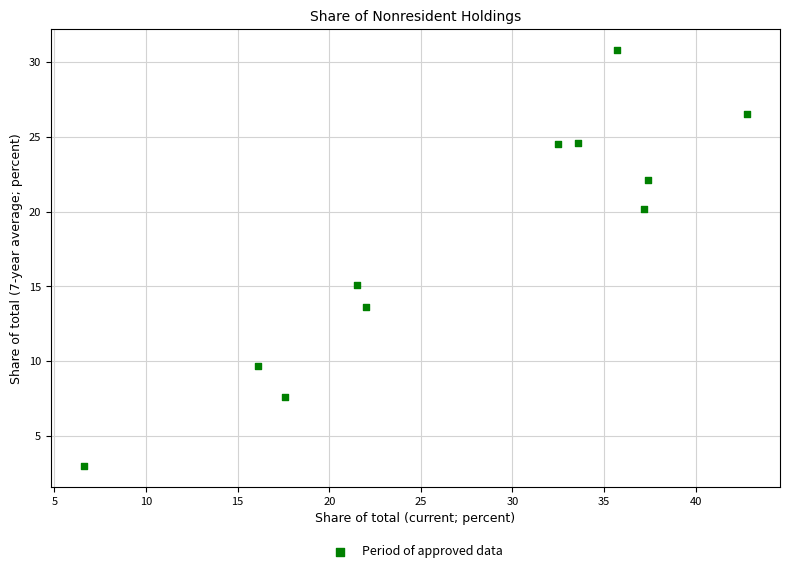

What is the average X value?

27.5